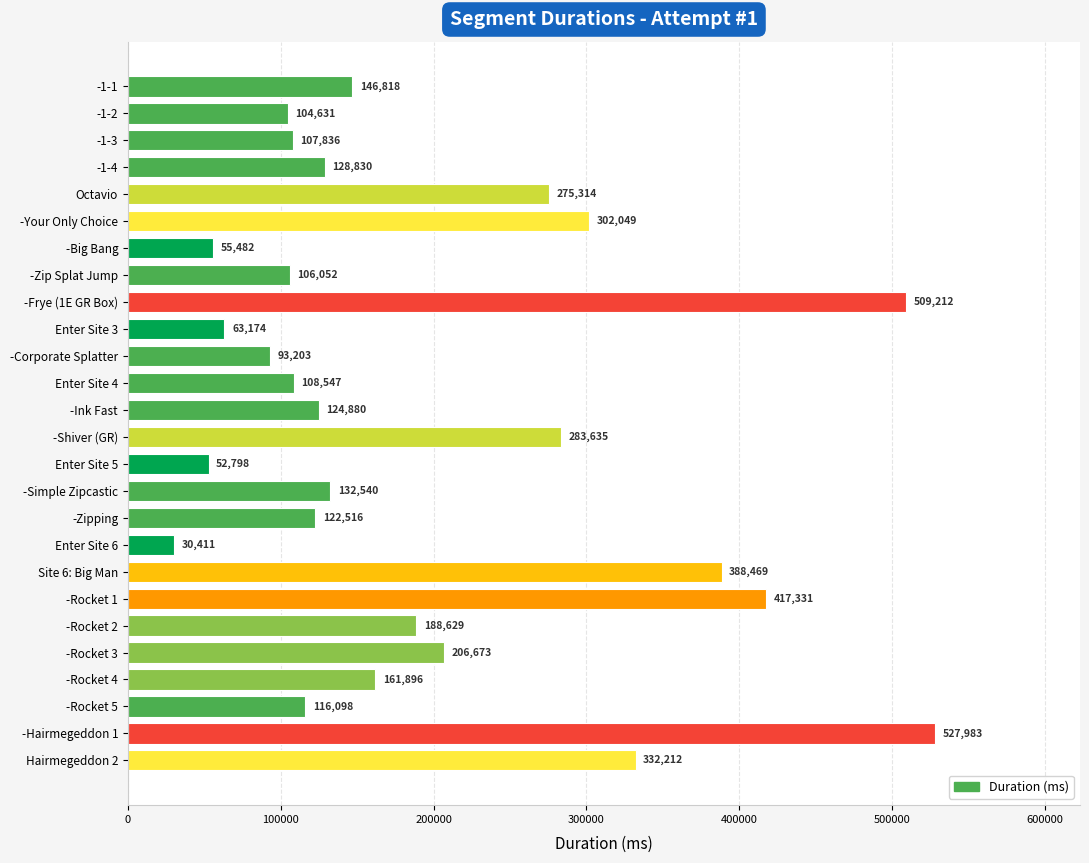

What is the sum of all values?

5087219